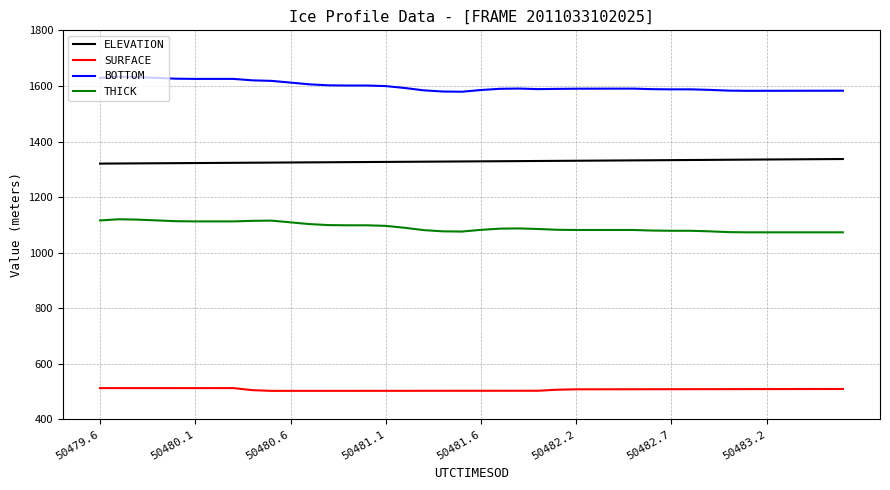

Count the number of categories in the chart.

40